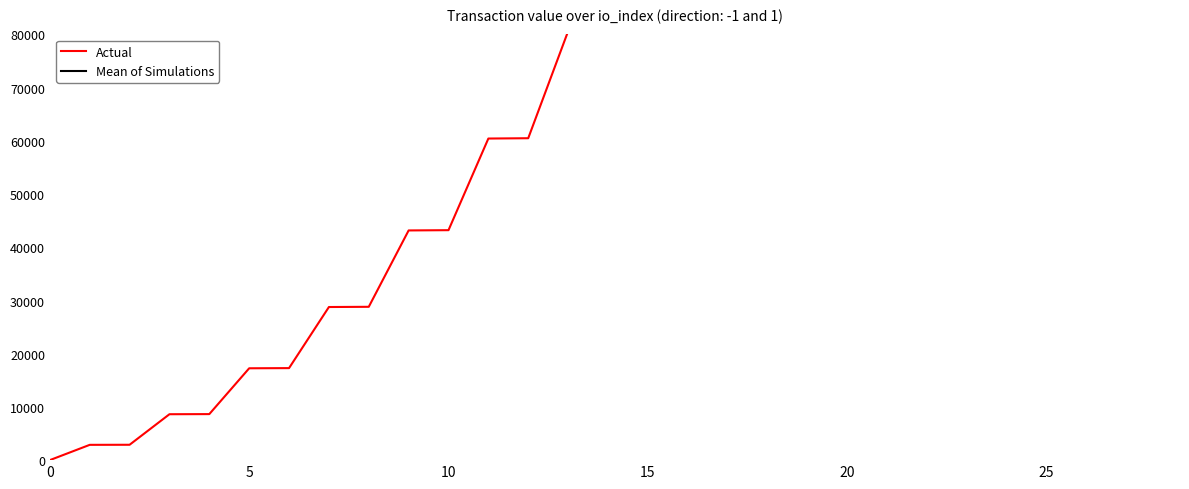

Reading left to right, what are all the values shown in this chart?

Actual: 4.6	2874.8	2888.5	8628.9	8651.7	17262.3	17294.3	28775.1	28816.2	43167.3	43217.4	60438.7	60498.0	80589.5	80657.9	103619.7	103697.1	129529.1	129615.7	158317.9	158413.7	189986.1	190090.9	224533.6	224647.5	261960.4	262083.4	302266.5
Mean of Simulations: 99157.2	104376.0	109594.8	99157.2	104376.0	109594.8	99157.2	104376.0	109594.8	99157.2	104376.0	109594.8	99157.2	104376.0	109594.8	99157.2	104376.0	109594.8	99157.2	104376.0	109594.8	99157.2	104376.0	109594.8	99157.2	104376.0	109594.8	99157.2